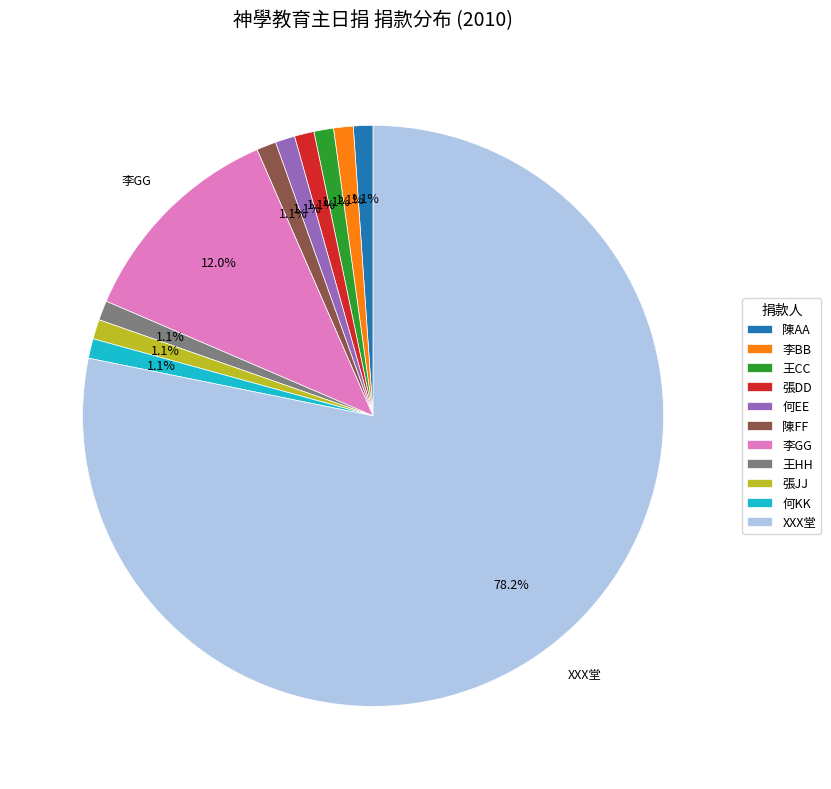

Which category has the biggest portion of the pie?

XXX堂